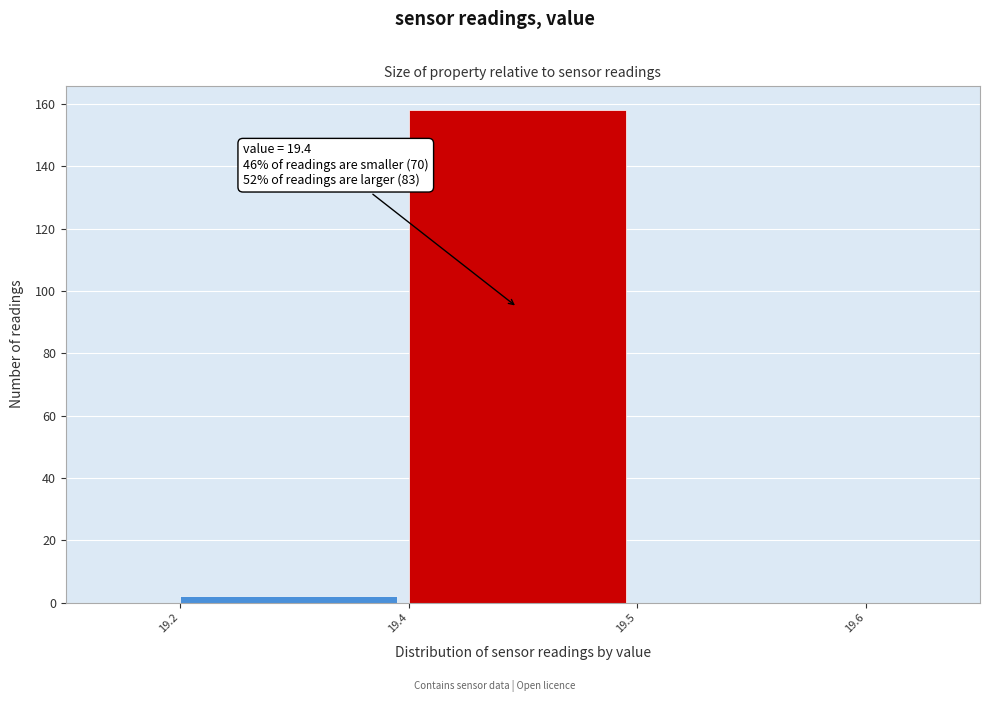

Reading left to right, what are all the values shown in this chart?

19.2=2	19.4=158	19.5=0